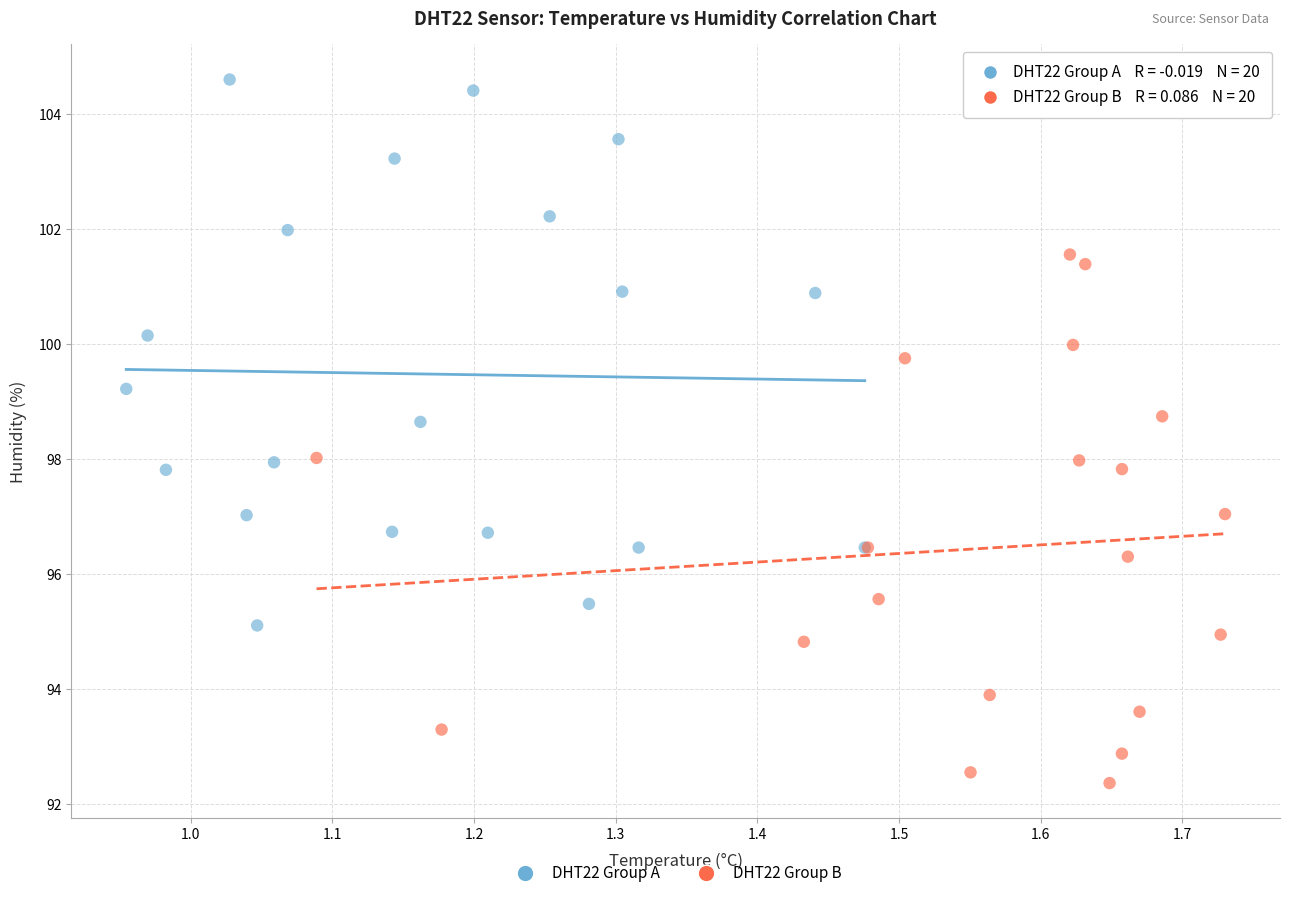

Which series reaches the minimum Y coordinate?

DHT22 Group B